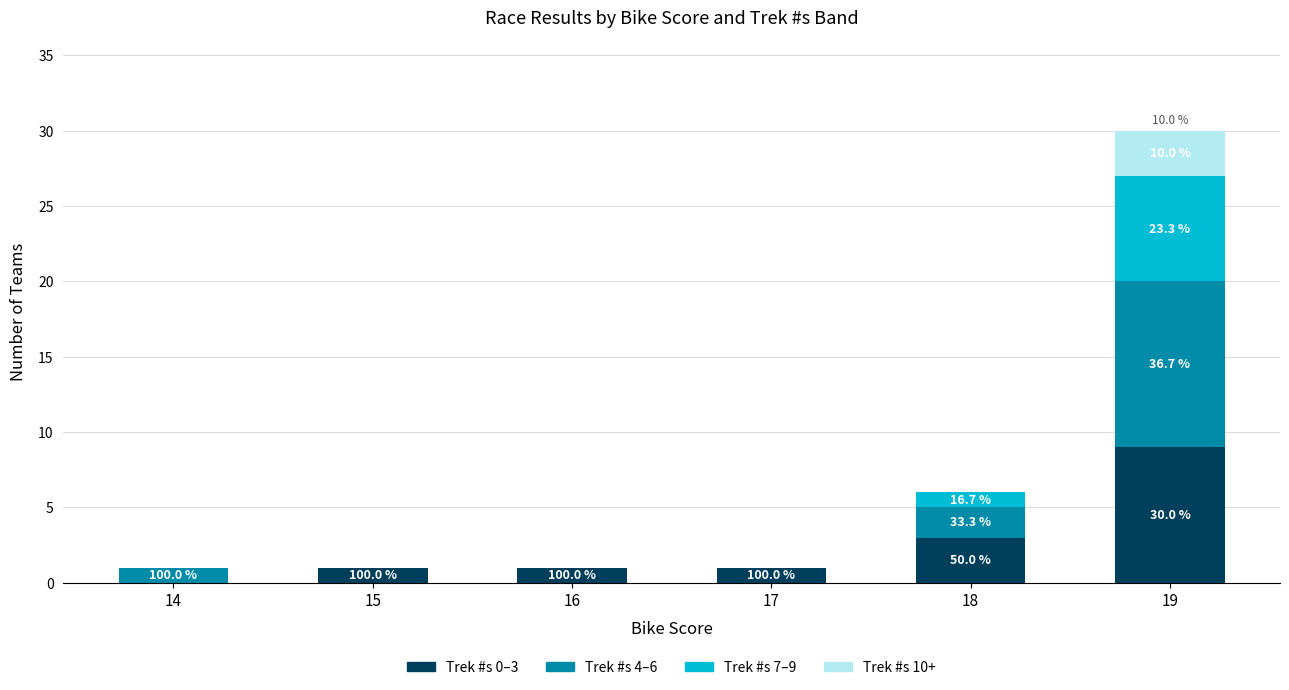

The value of Trek #s 10+ at 16 is -1. True or false?

False